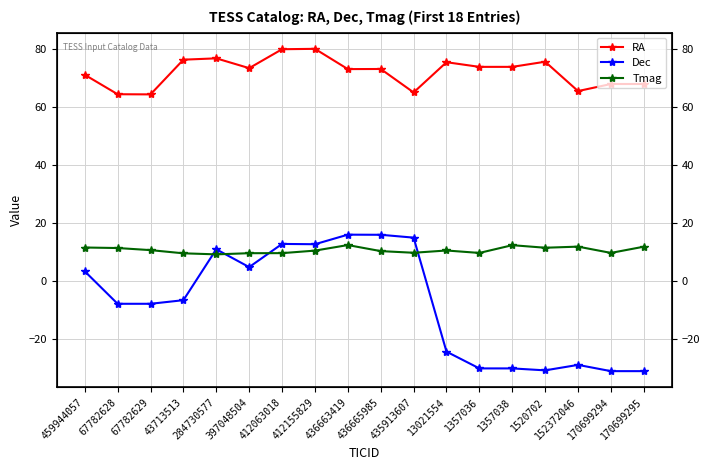

True or false: Dec has a value of -31.0 at 170699295.

True